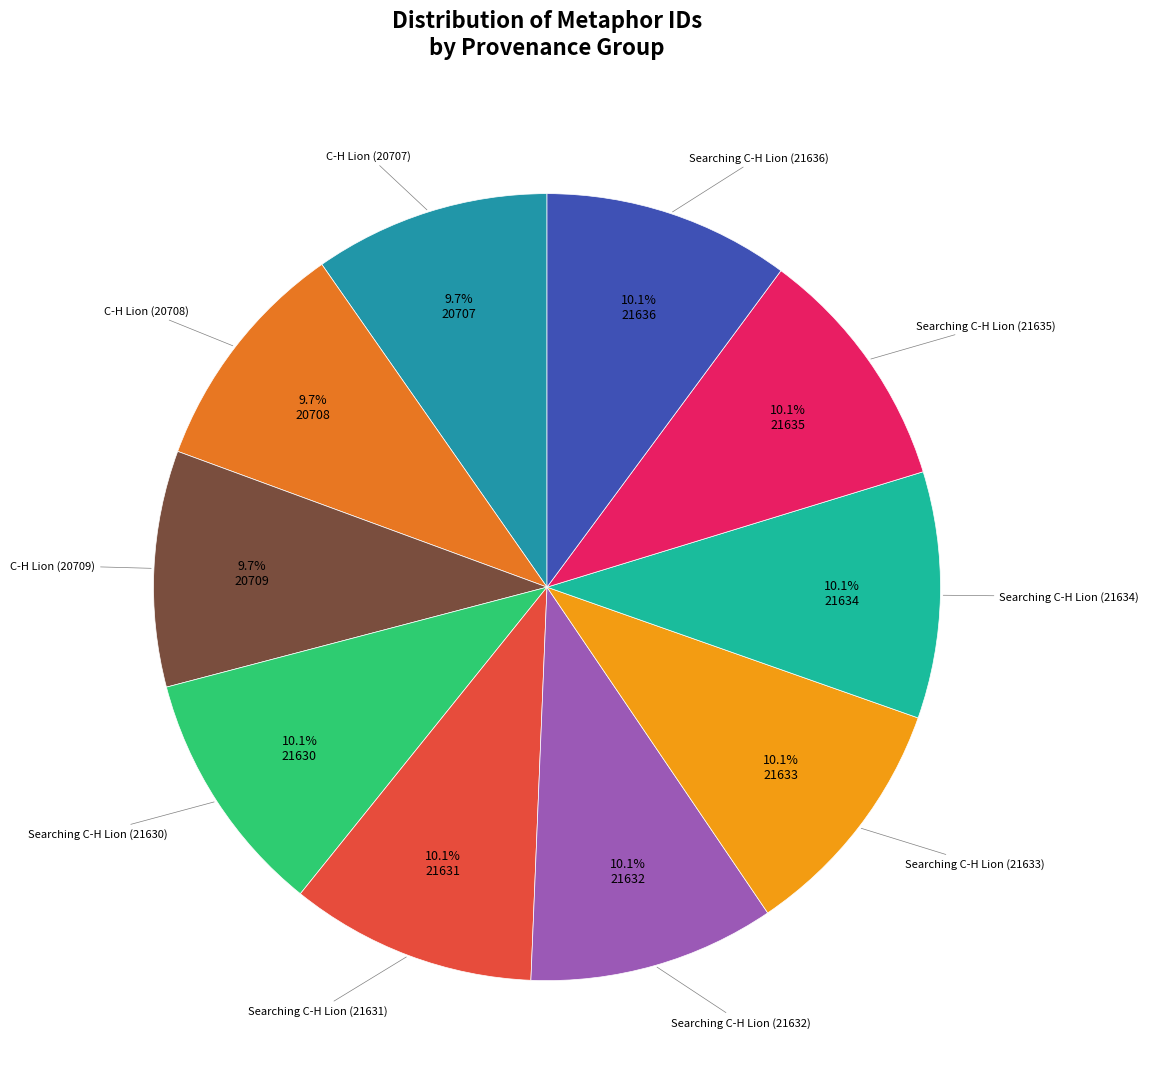

Does any single category account for the majority?

No